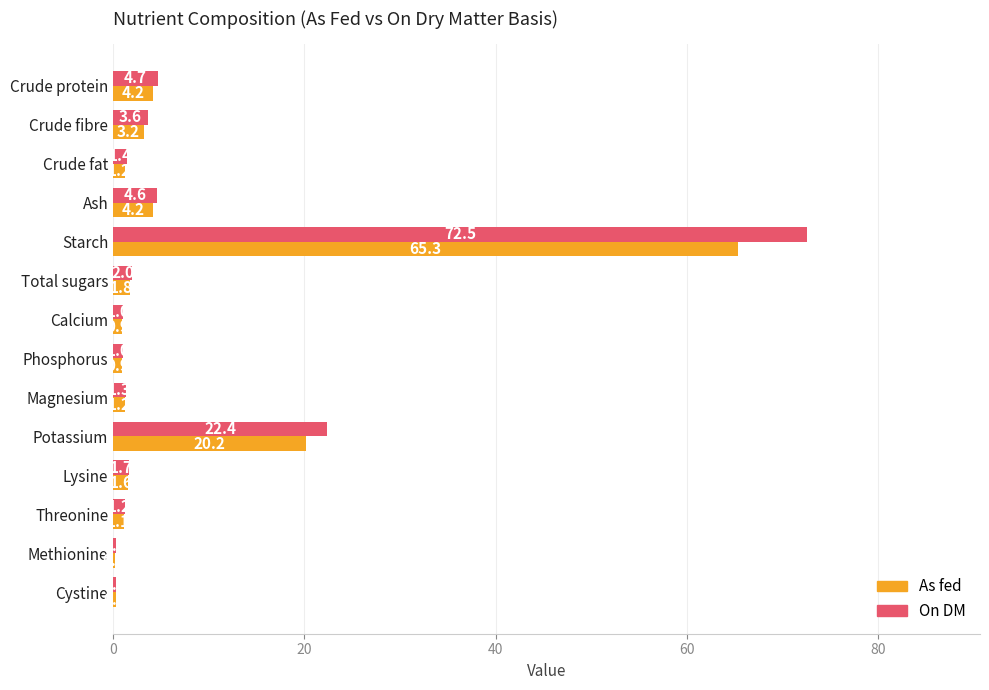

How many data points does each series have?

14